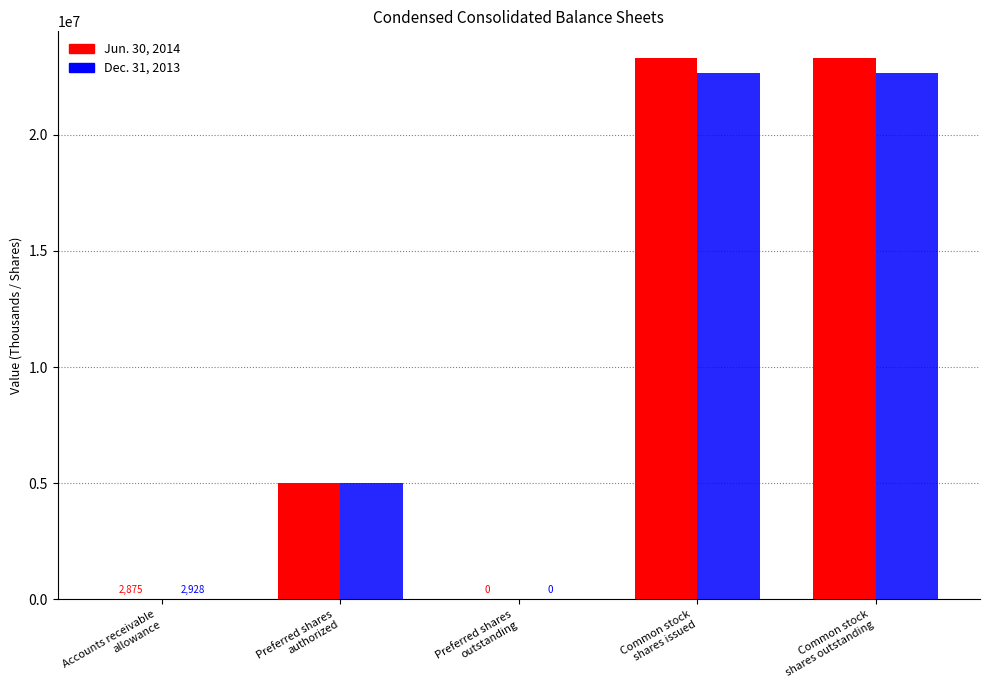

Where is Jun. 30, 2014 nearest to the value 11638781?

Preferred shares
authorized